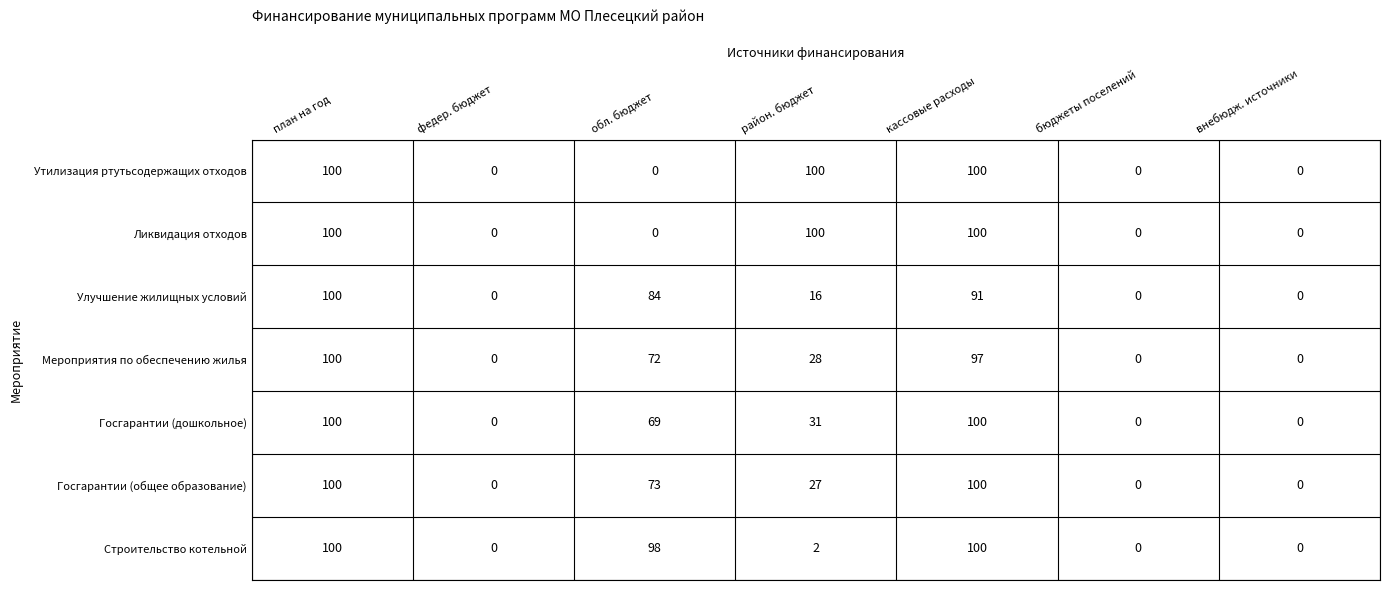

The Госгарантии (общее образование) series shows 0 at федер. бюджет. True or false?

True